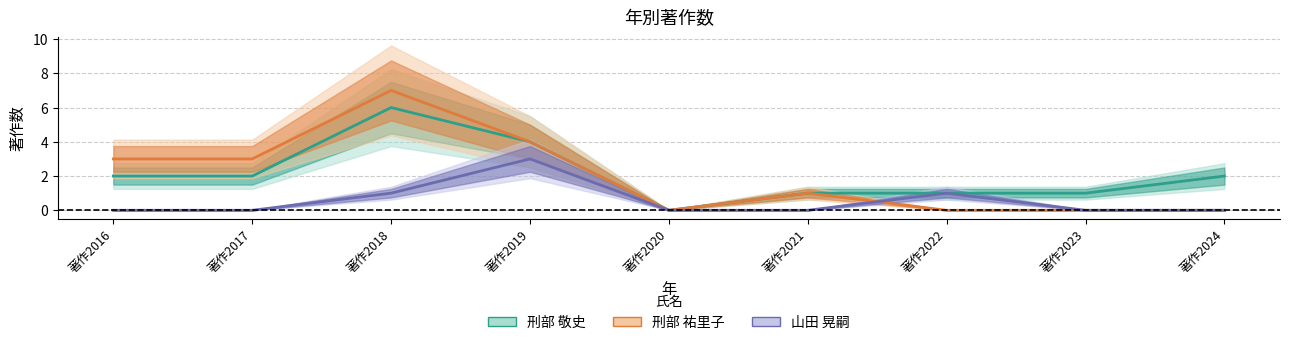

At which category does 刑部 敬史 reach its first local peak?

著作2018